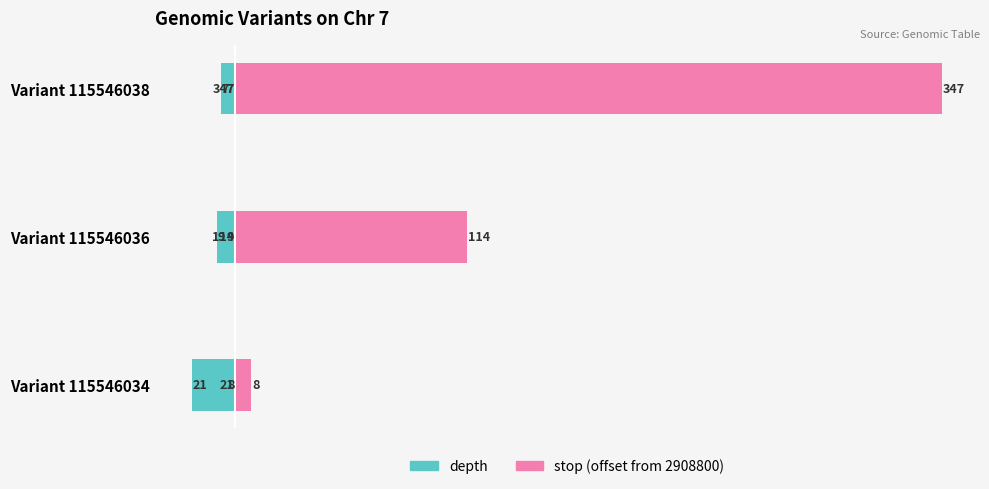

What is the difference between the second highest and minimum values in the depth series?

12